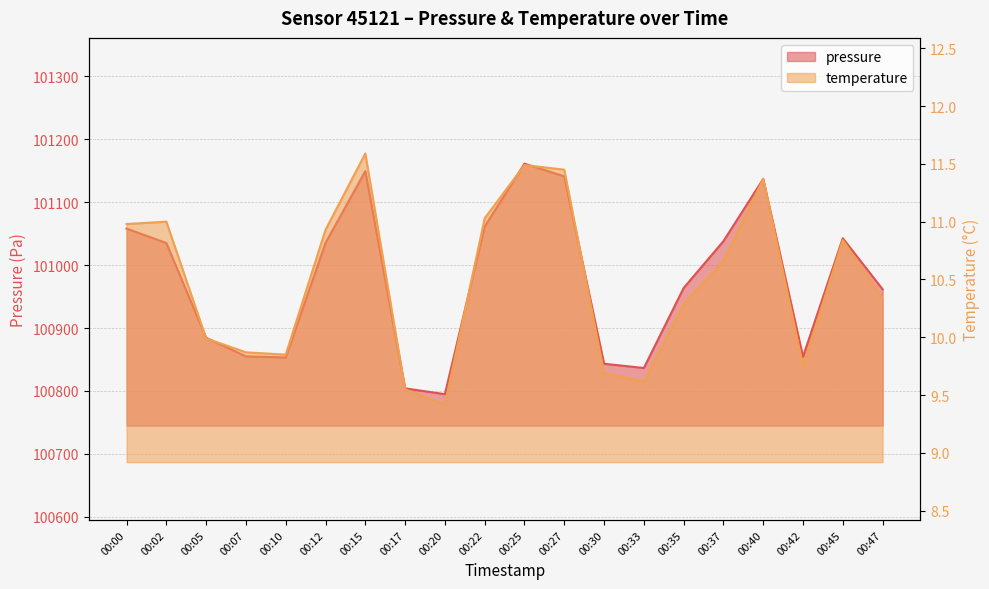

Which has a higher value, 00:33 or 00:27?

00:27